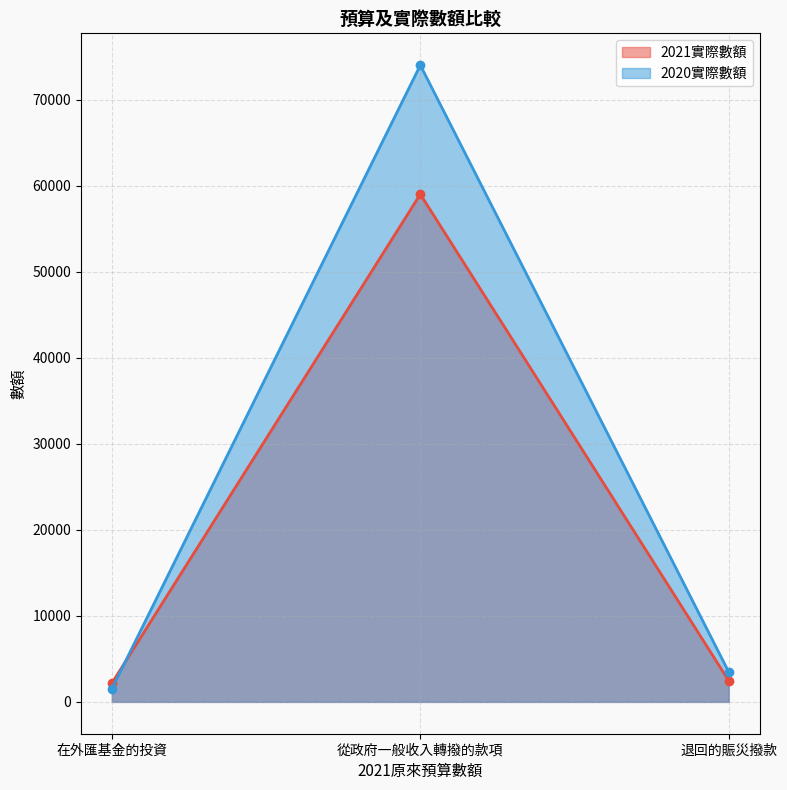

What is the difference between the maximum and minimum values in the 2021實際數額 series?

56824